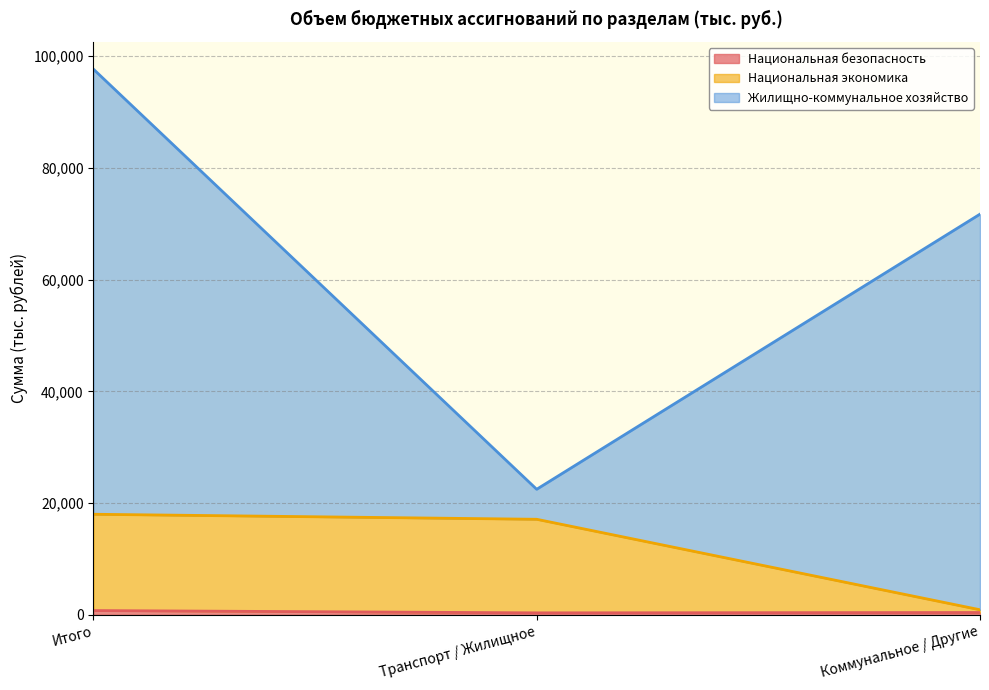

At which category is the sum across all series the highest?

Итого